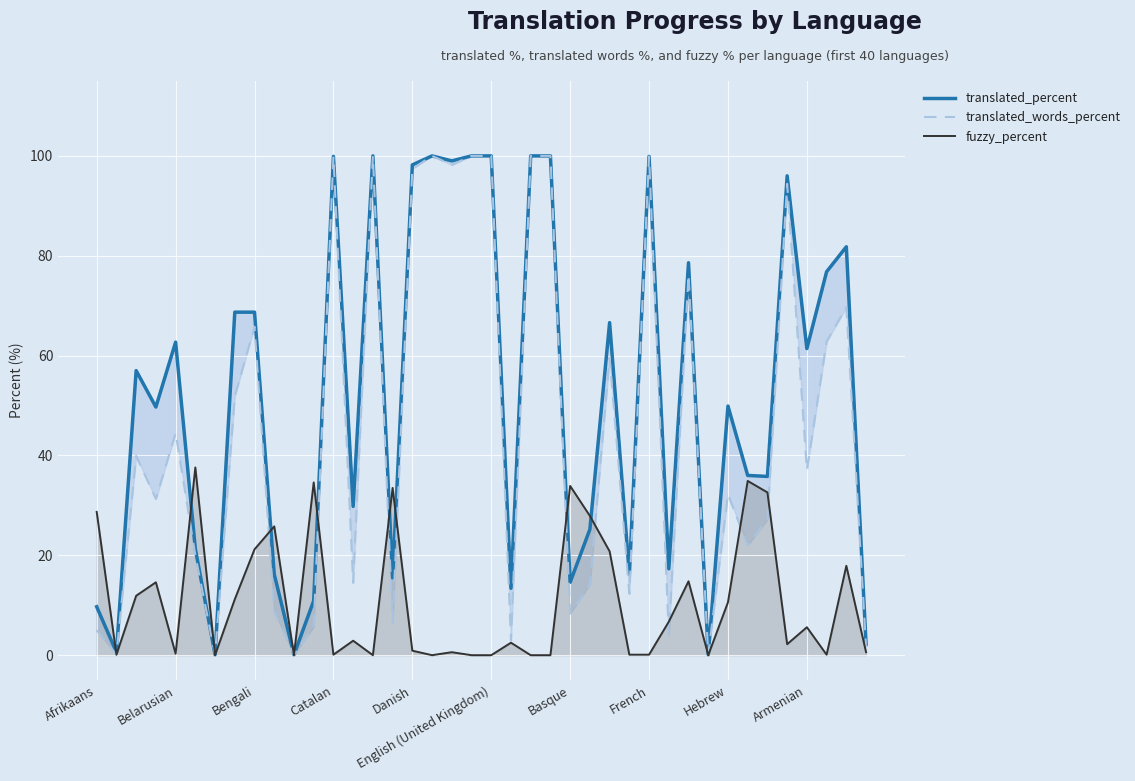

What is the sum of the translated_percent values at 38 and 20?

181.8